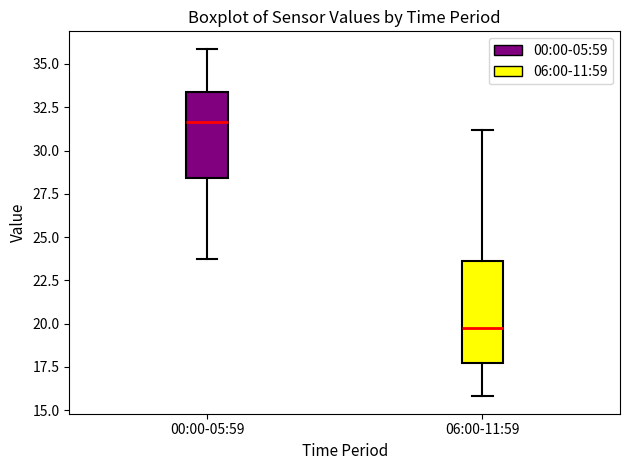

Which box's median line is the highest?

00:00-05:59